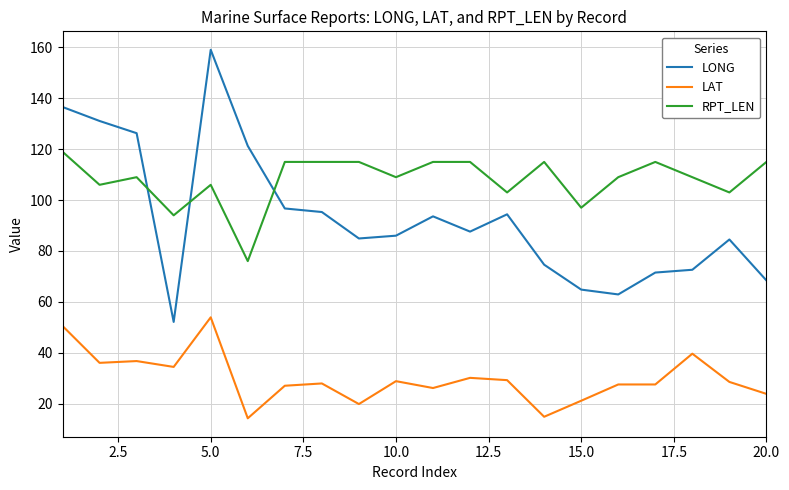

What is the difference between the maximum and second lowest values in the RPT_LEN series?

25.0